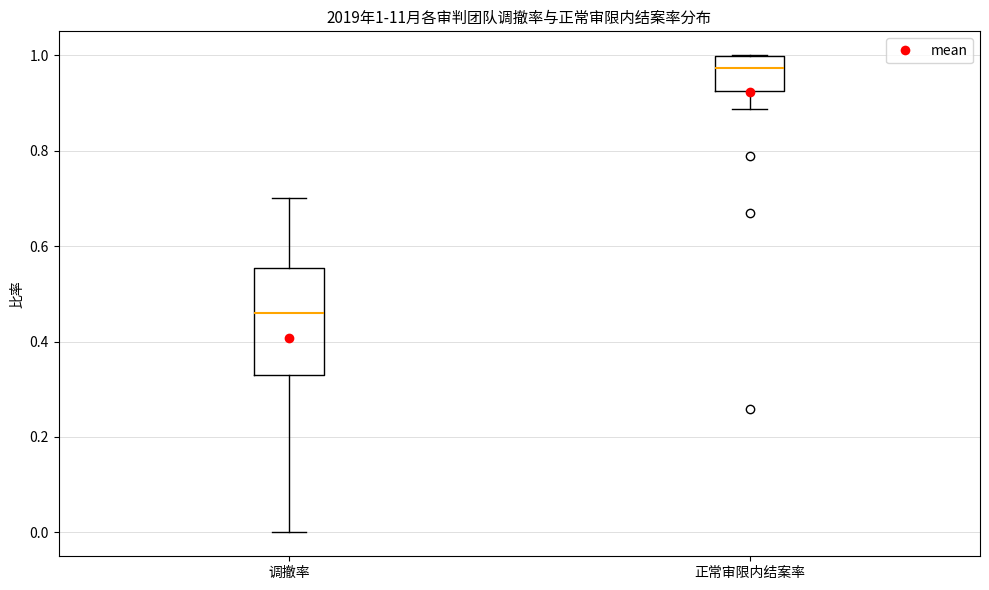

Which box has the lowest median line?

调撤率